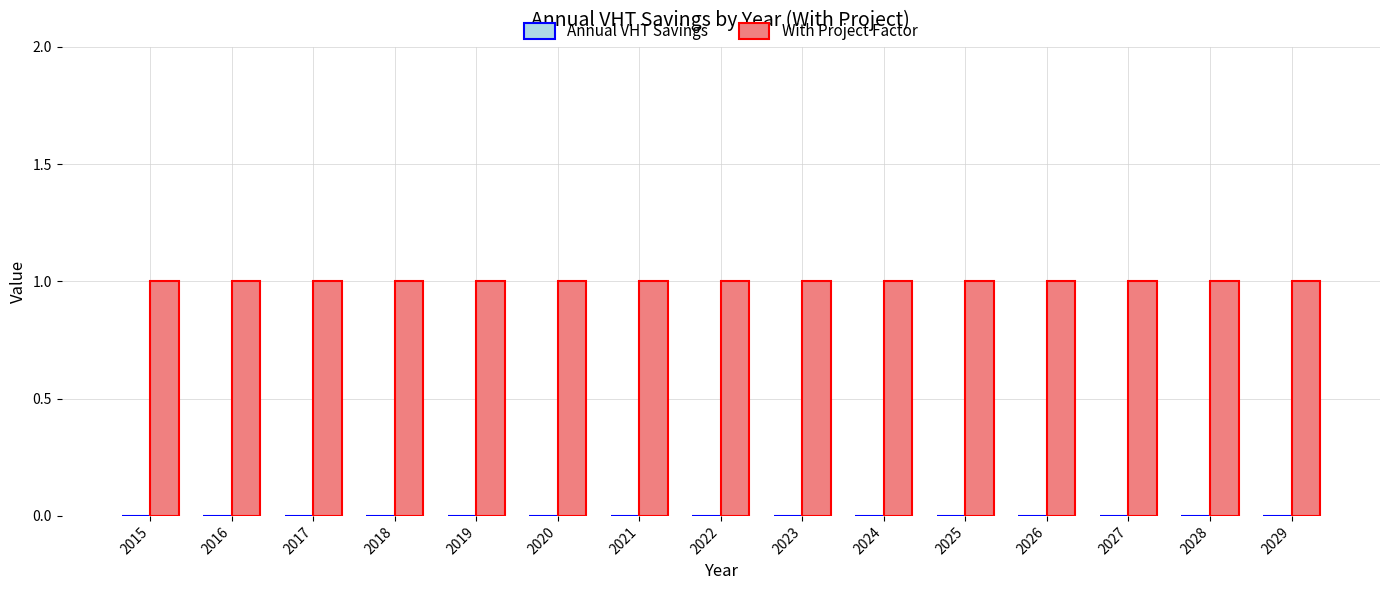

How many groups of bars are there?

15